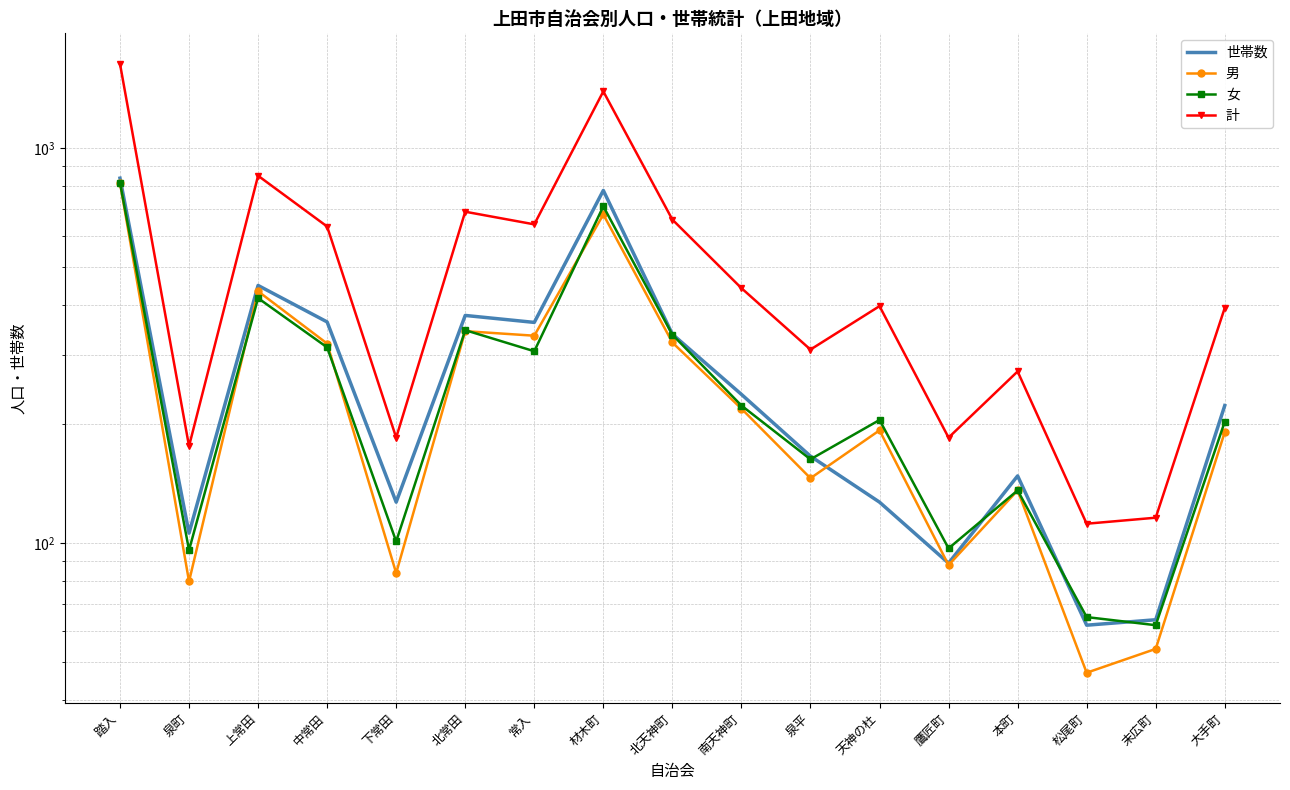

Read the 計 value at 北常田, to the nearest 50.

700